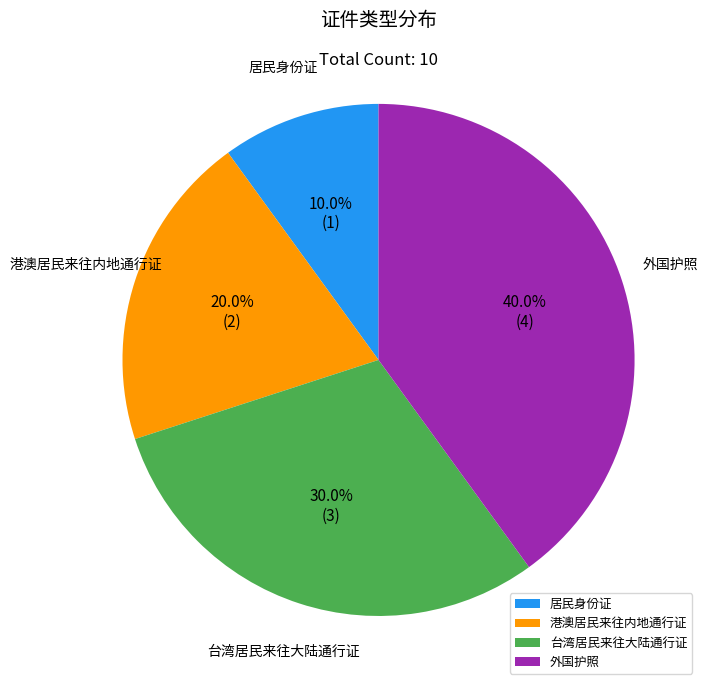

Does 港澳居民来往内地通行证 represent more than half of the total?

No